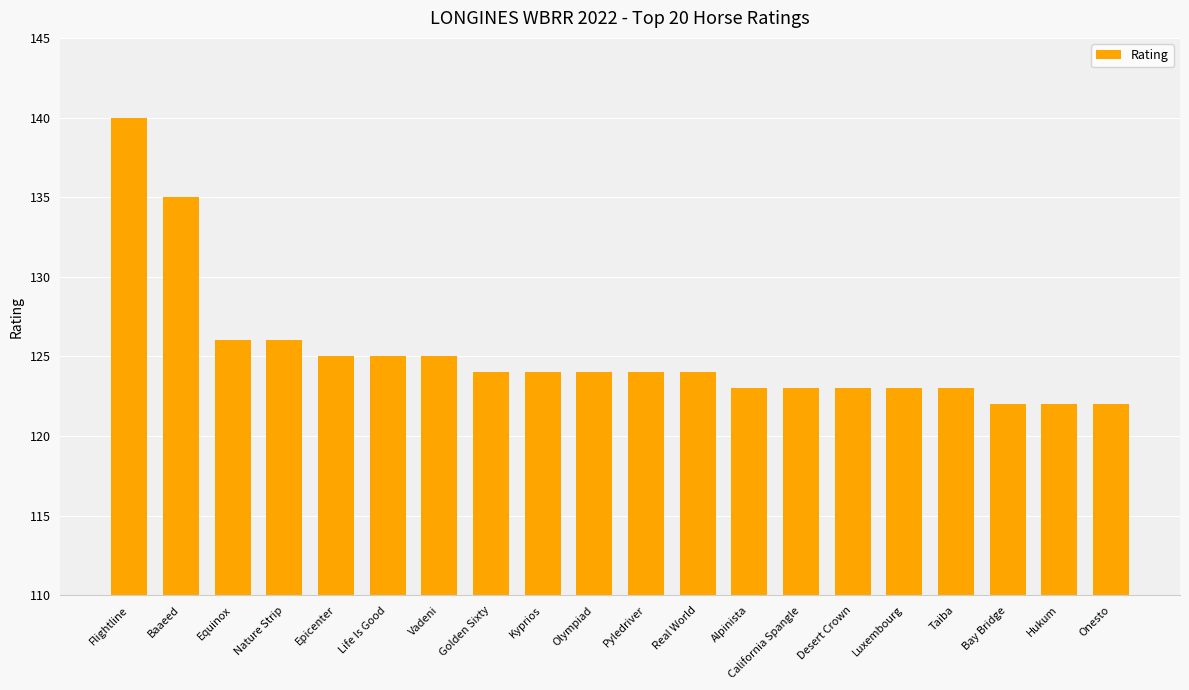

How many distinct data groups are displayed?

1